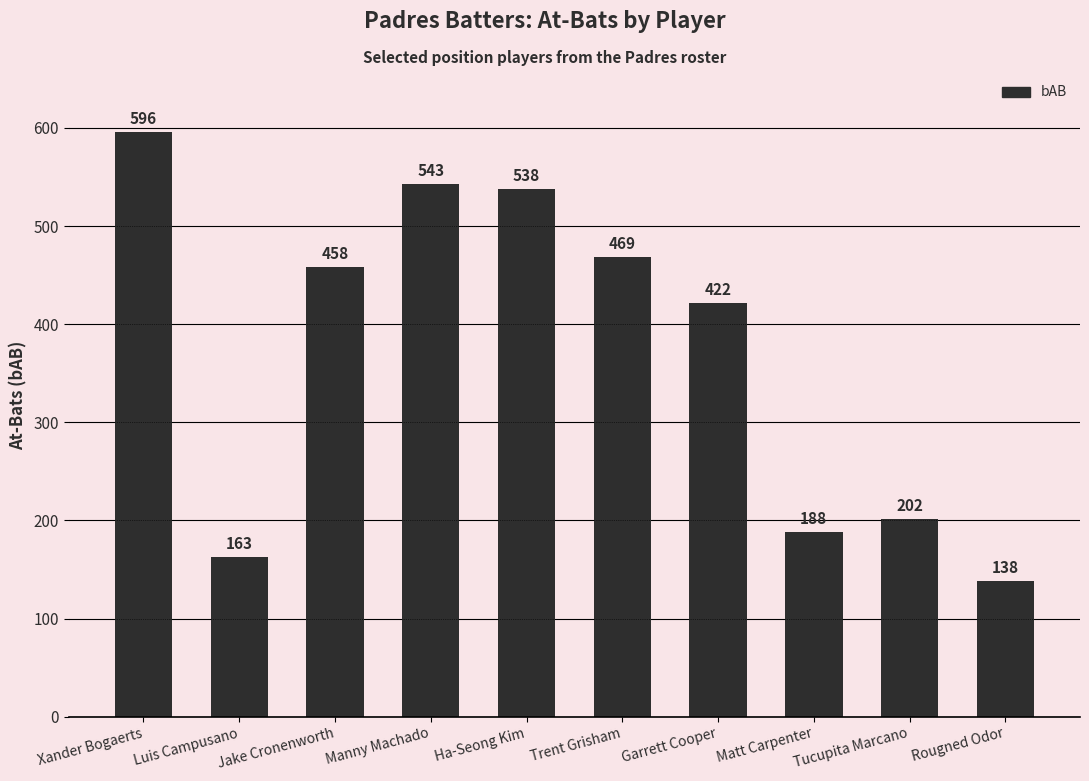

Rank the categories by value from highest to lowest.

Xander Bogaerts, Manny Machado, Ha-Seong Kim, Trent Grisham, Jake Cronenworth, Garrett Cooper, Tucupita Marcano, Matt Carpenter, Luis Campusano, Rougned Odor